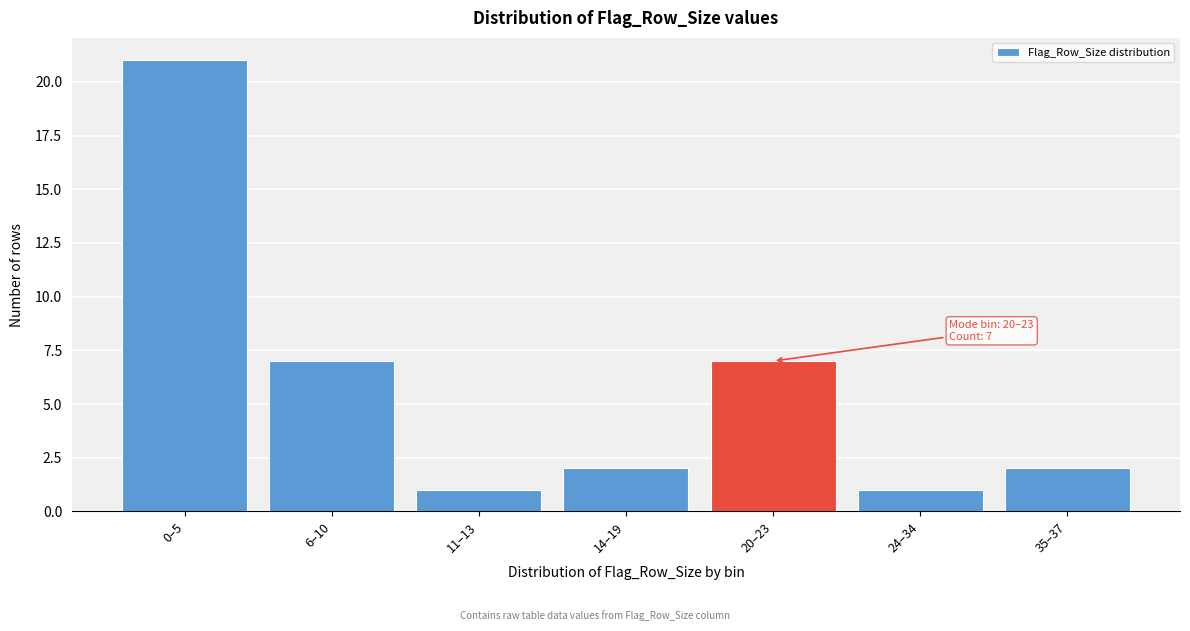

Reading left to right, what are all the values shown in this chart?

21	7	1	2	7	1	2